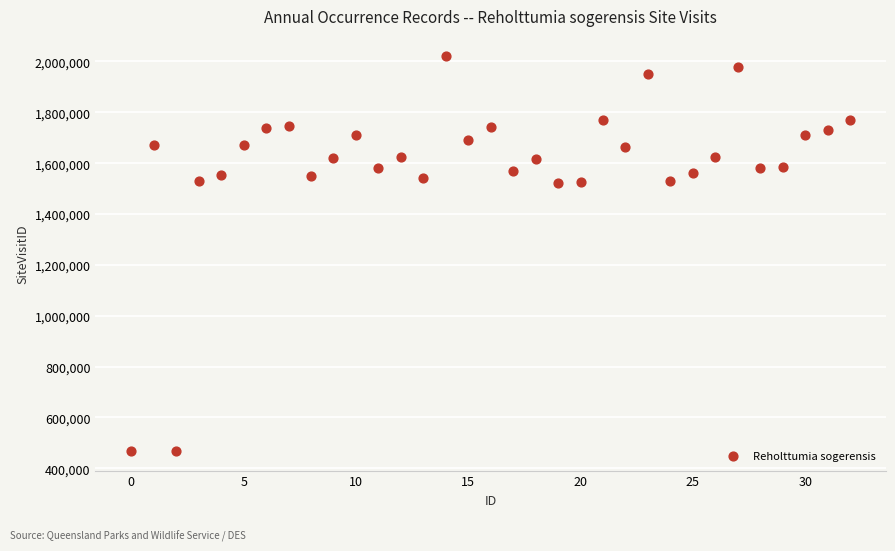

What is the range of Y values (max minus min)?

1553904